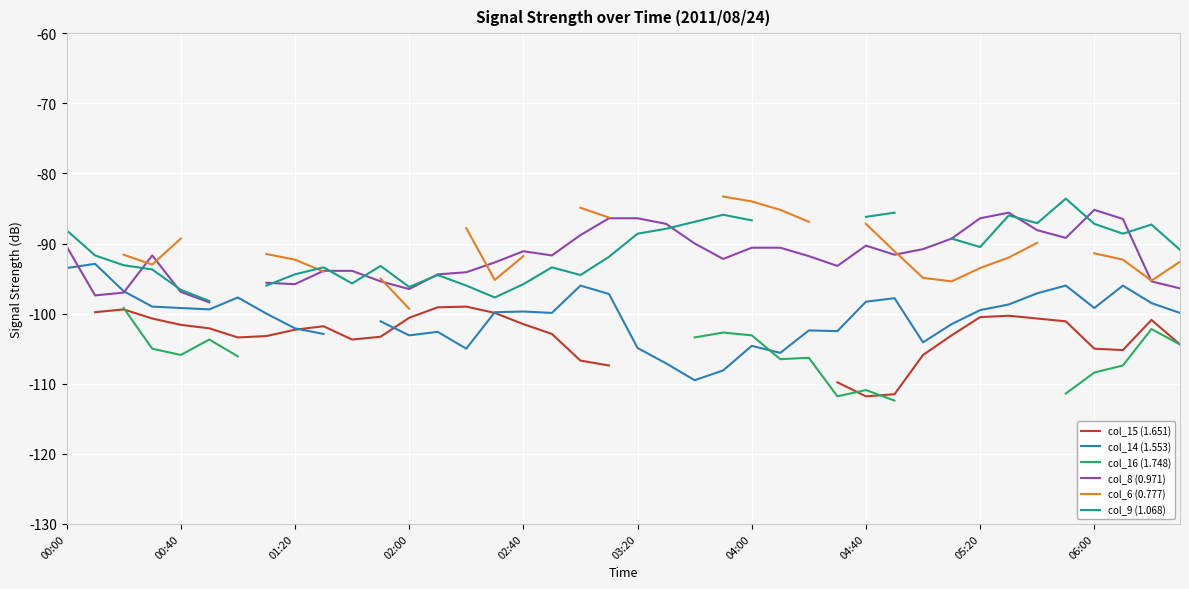

How many negative values does the col_15 (1.651) series have?

32